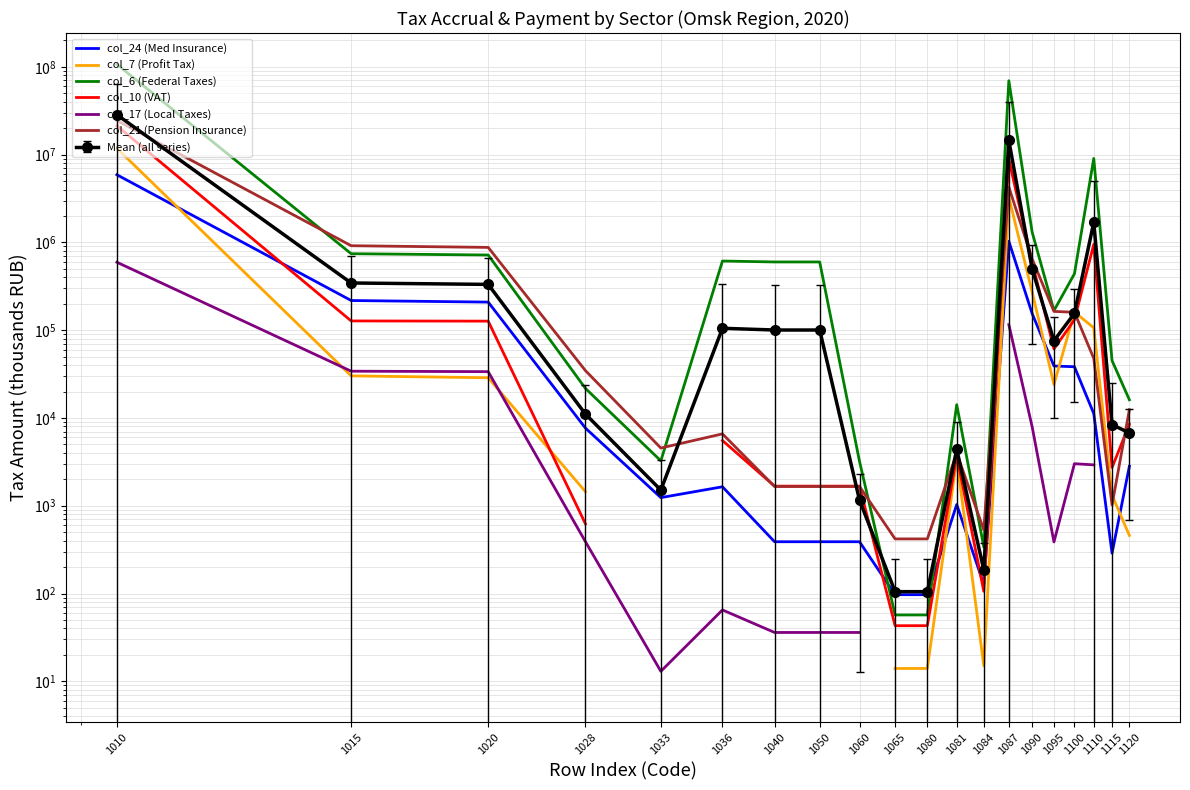

List the labels in order of col_24 (Med Insurance) value, largest first.

1010, 1087, 1015, 1020, 1090, 1095, 1100, 1110, 1028, 1120, 1036, 1033, 1081, 1040, 1050, 1060, 1115, 1084, 1065, 1080